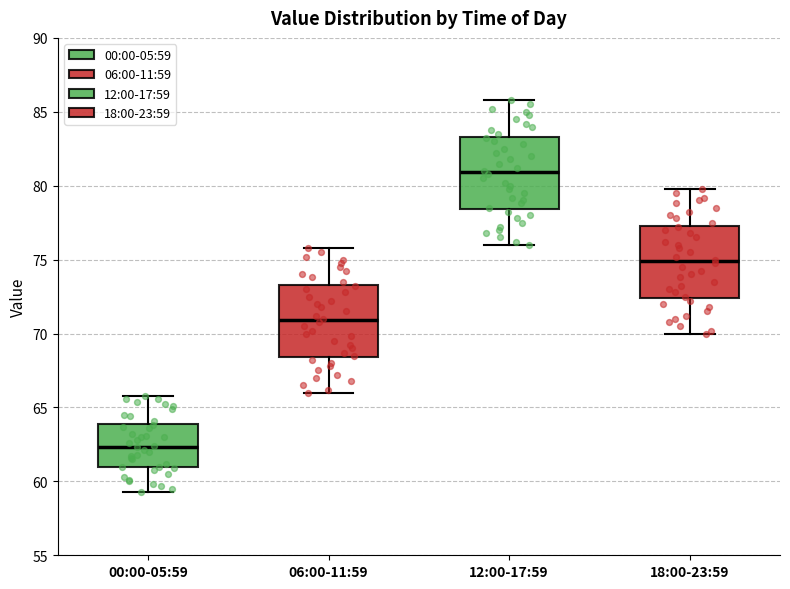

Reading left to right, transcribe this box plot: for each box, give where its median line is, the range the box spans, and where its two whiskers end, as read against the y-axis. The values are not printed on the chart, so give them approximately, as read against the axis.

00:00-05:59: median 62.5, box 61.0 to 64.0, whiskers 59.5 to 66.0
06:00-11:59: median 71.0, box 68.5 to 73.5, whiskers 66.0 to 76.0
12:00-17:59: median 81.0, box 78.5 to 83.5, whiskers 76.0 to 86.0
18:00-23:59: median 75.0, box 72.5 to 77.5, whiskers 70.0 to 80.0